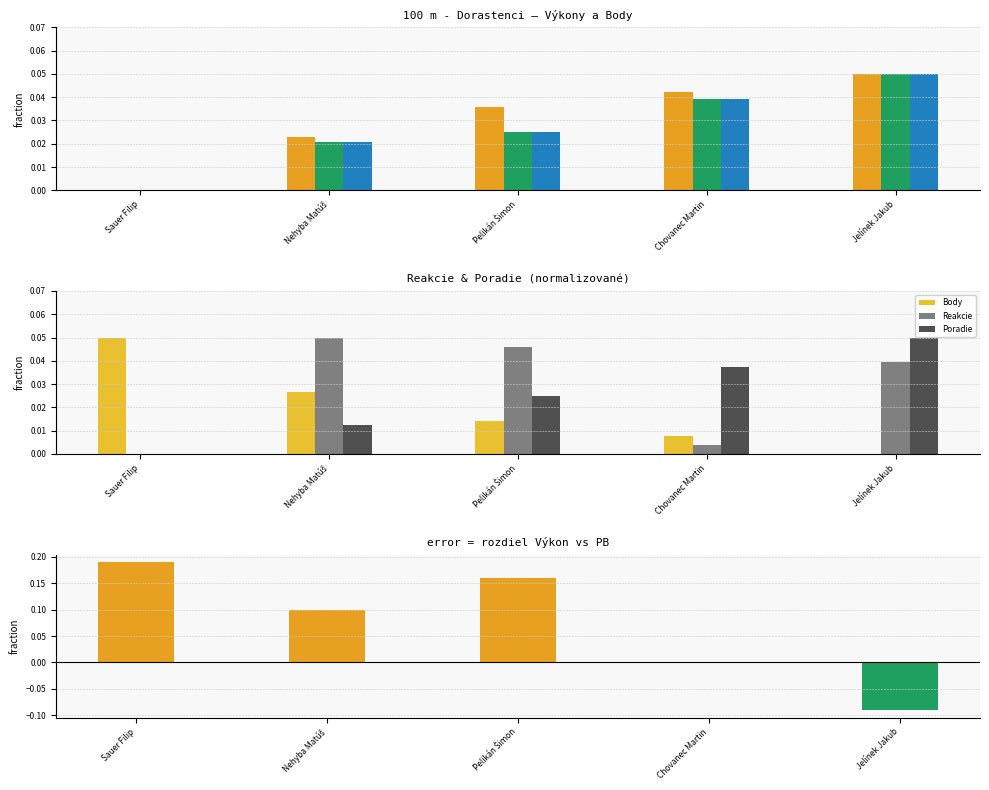

The value of Poradie at Jelínek Jakub is 0.0. True or false?

False